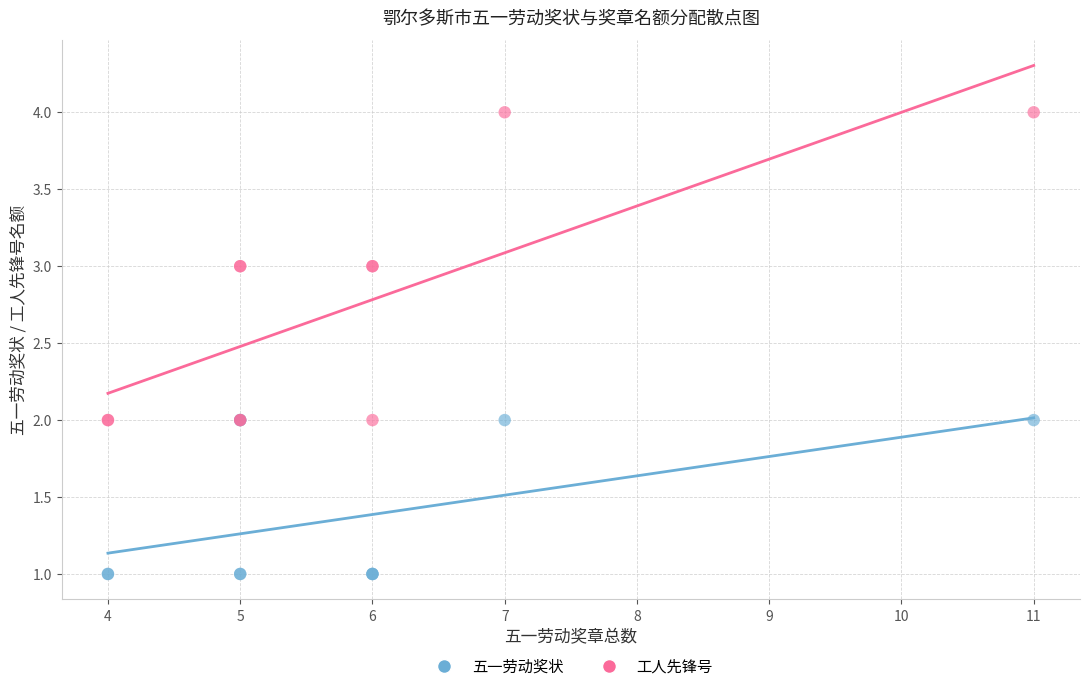

Which series reaches the maximum Y coordinate?

工人先锋号